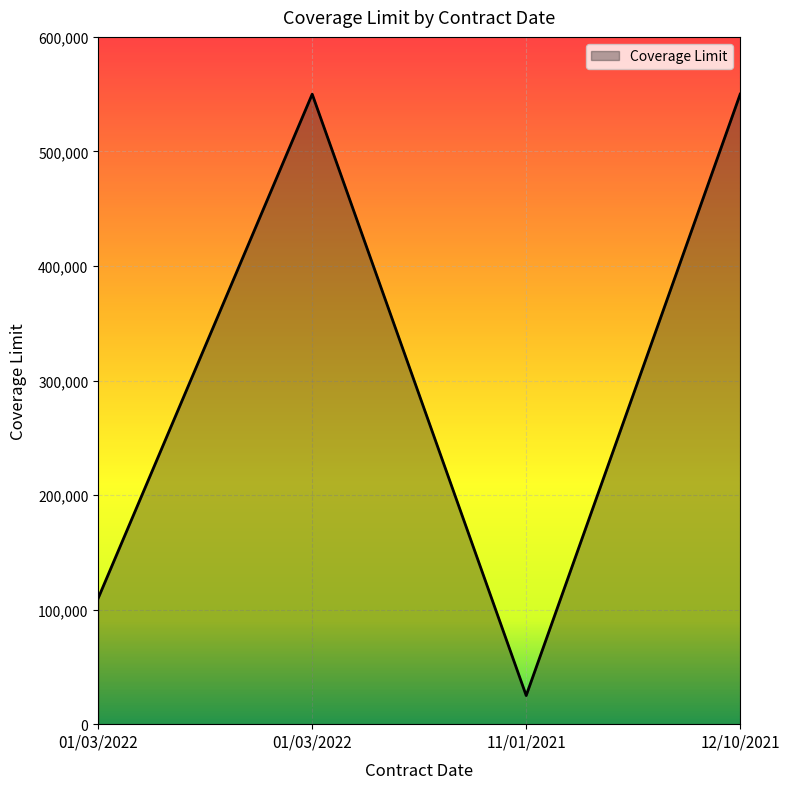

How many values are below 550000?

2